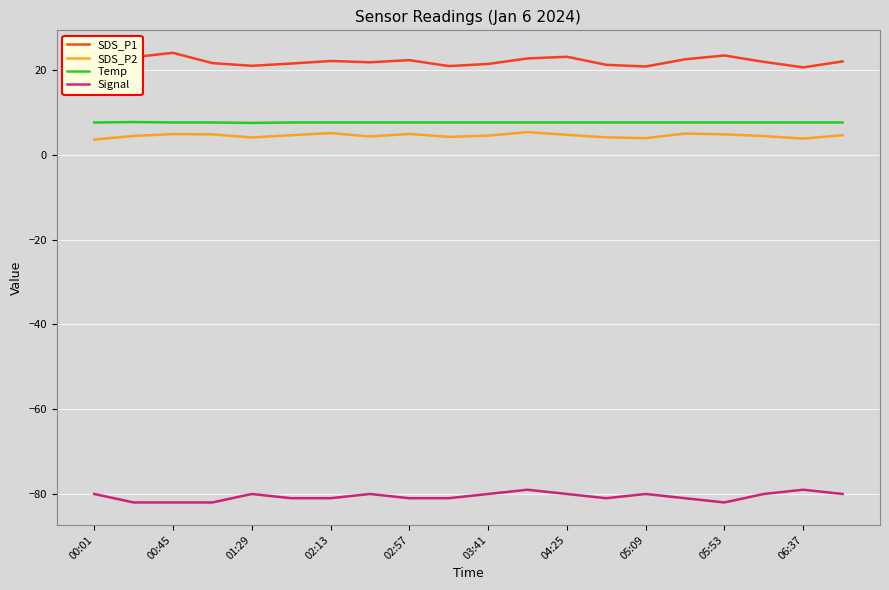

What is the difference between the maximum and minimum values in the Signal series?

3.0